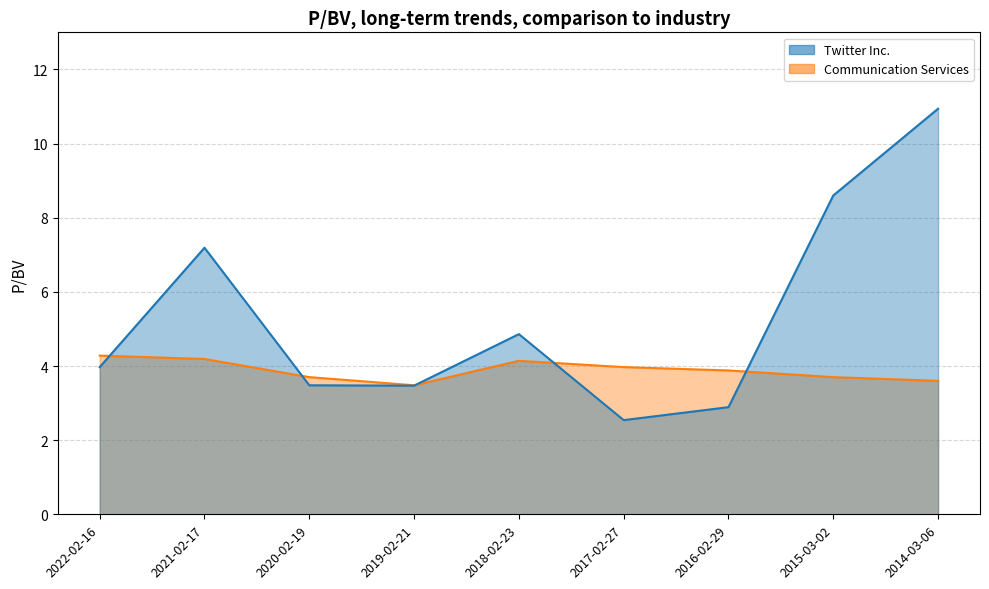

Which series has the largest total across all categories?

Twitter Inc.